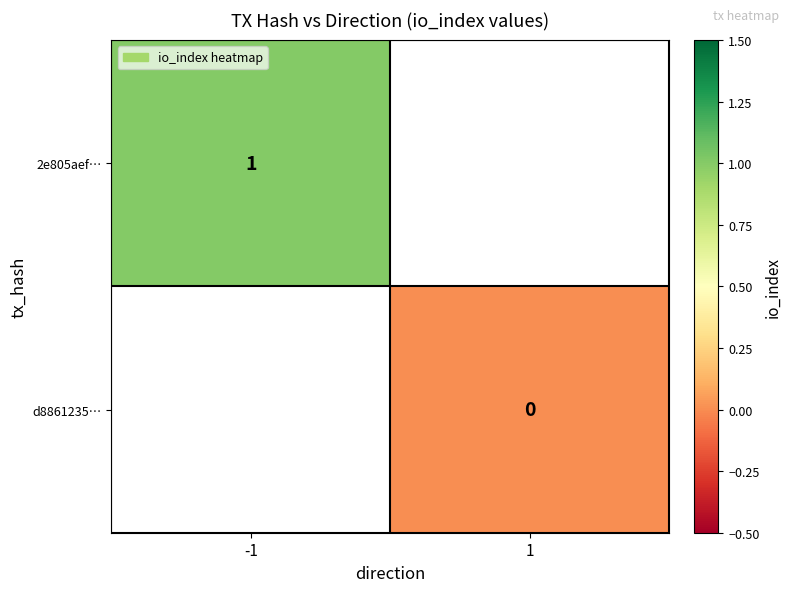

How many series are shown in this chart?

2